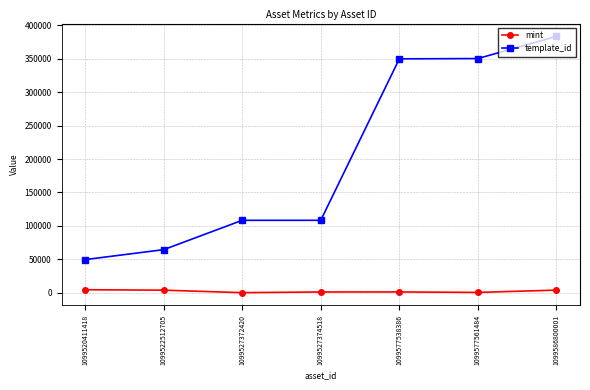

What is the value of the template_id point at the 5th from the left?

349521